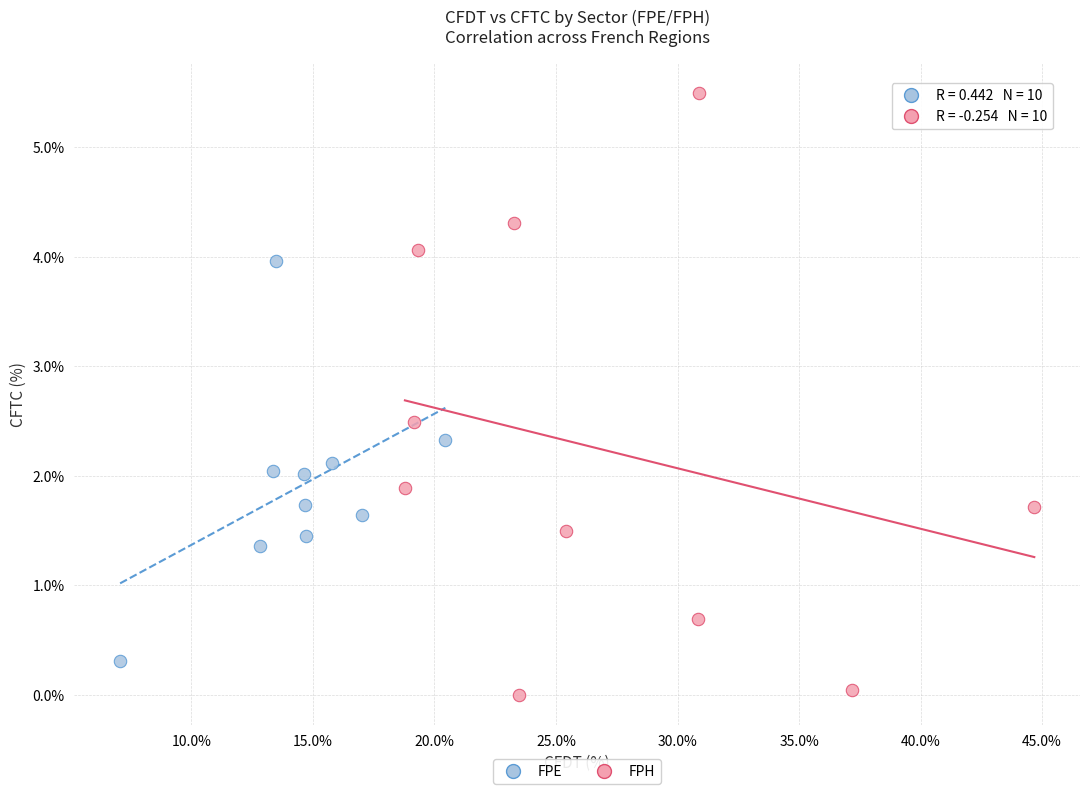

What are all the series names shown in the legend?

FPE, FPH